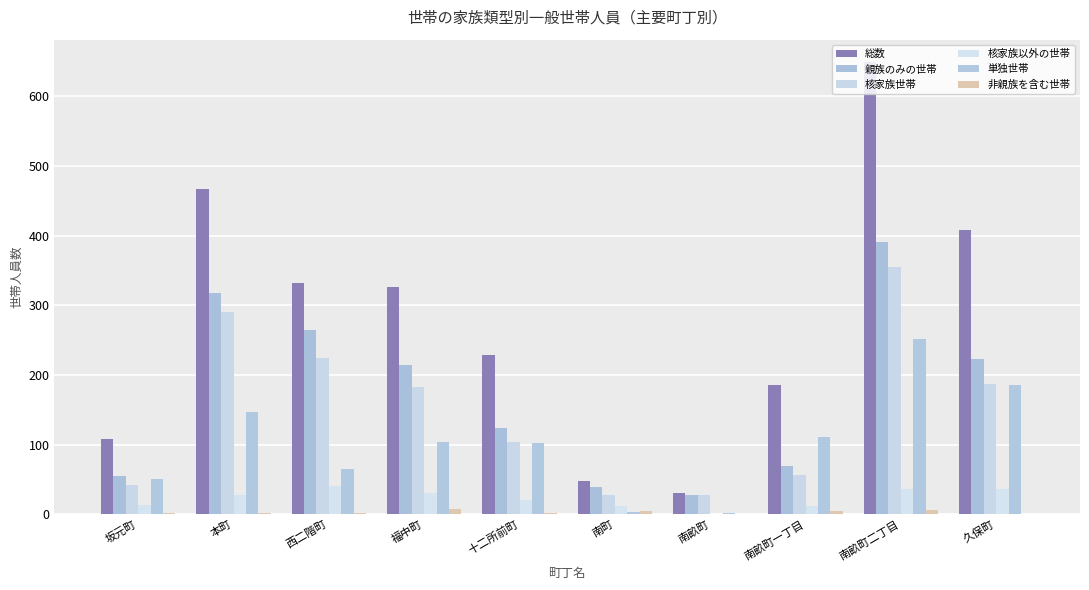

How many data points does each series have?

10